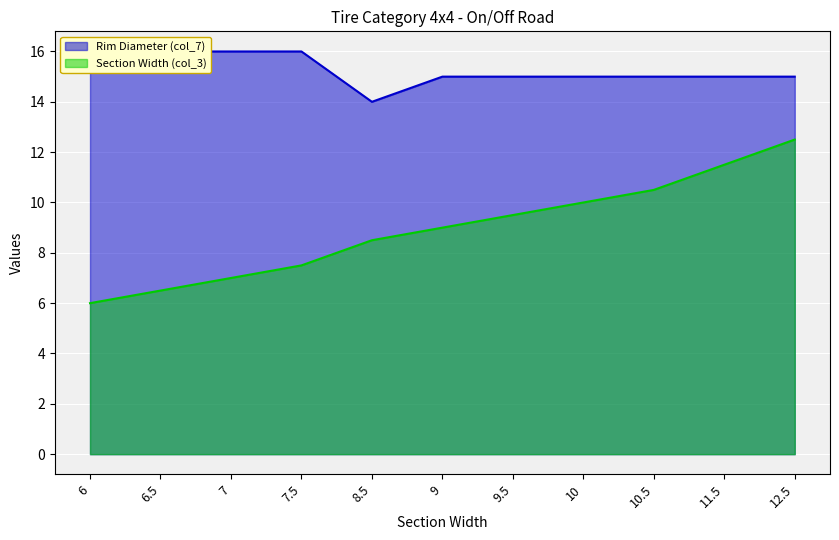

True or false: Rim Diameter (col_7) and Section Width (col_3) cross at least once.

False